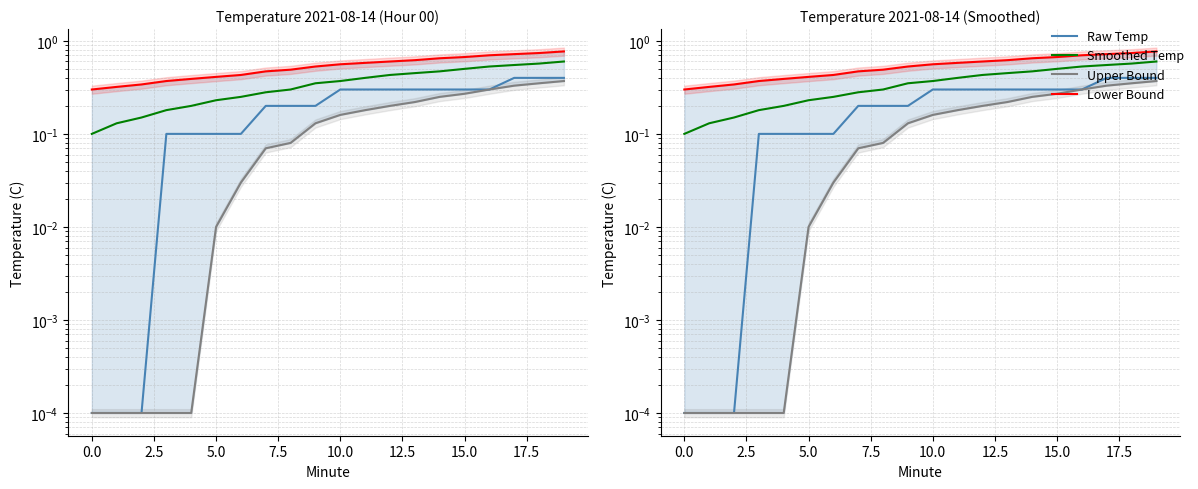

Which series changed the most between 15 and 18?

Raw Temp